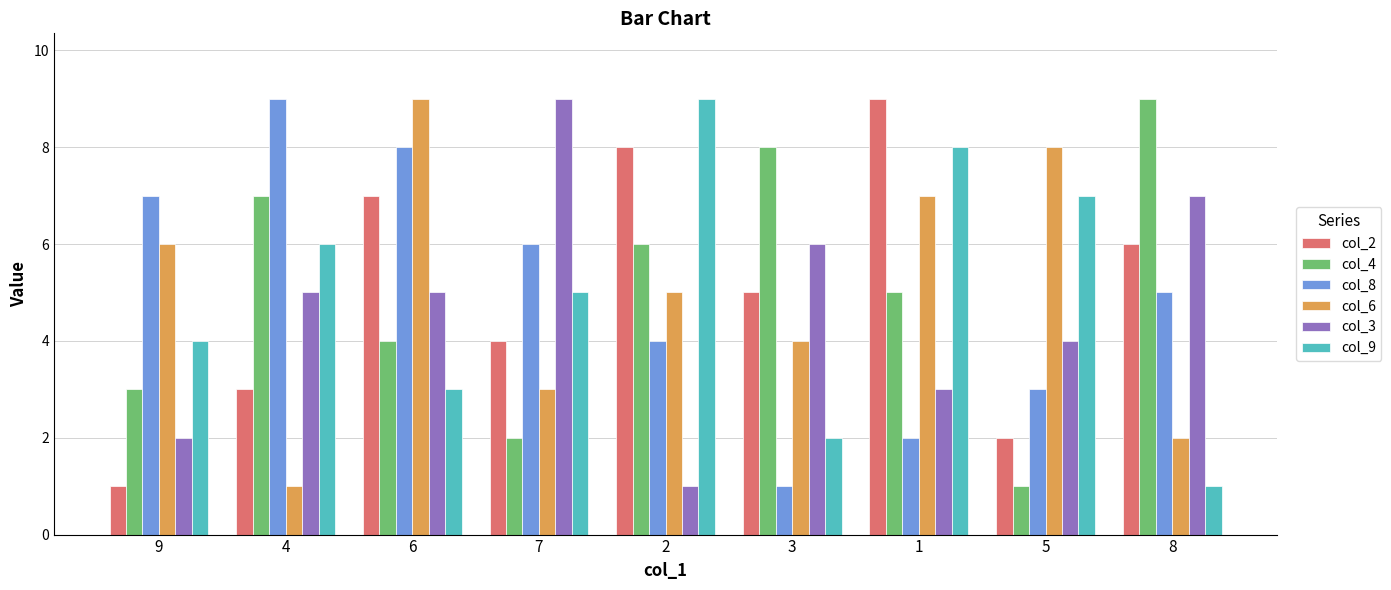

Which series changed the most between 3 and 5?

col_4